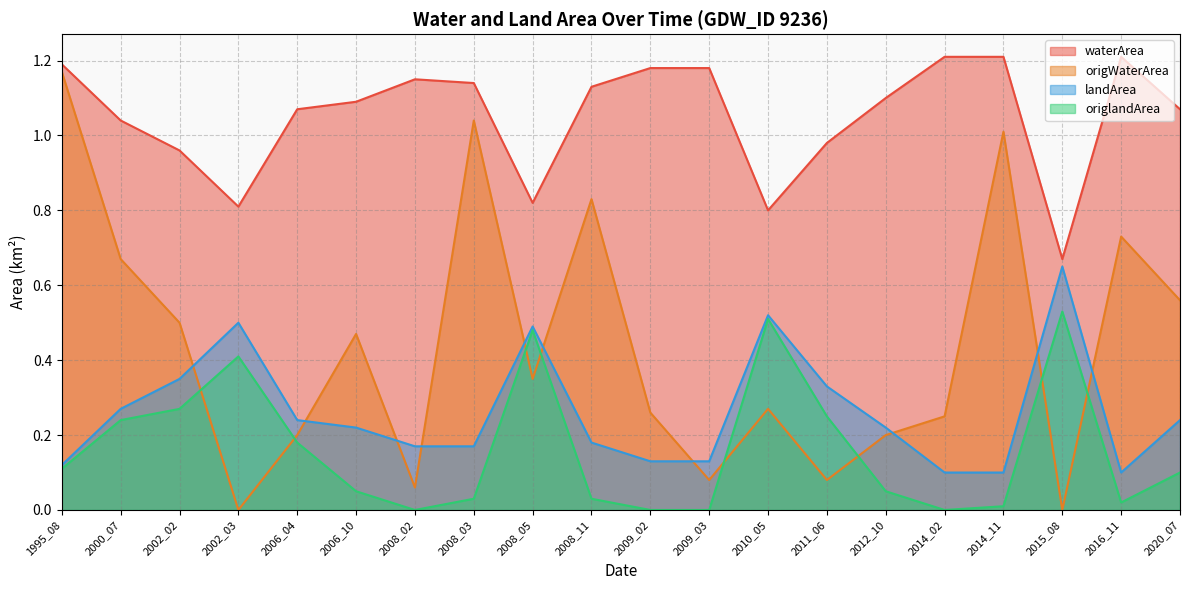

True or false: origlandArea and landArea intersect in this chart.

False